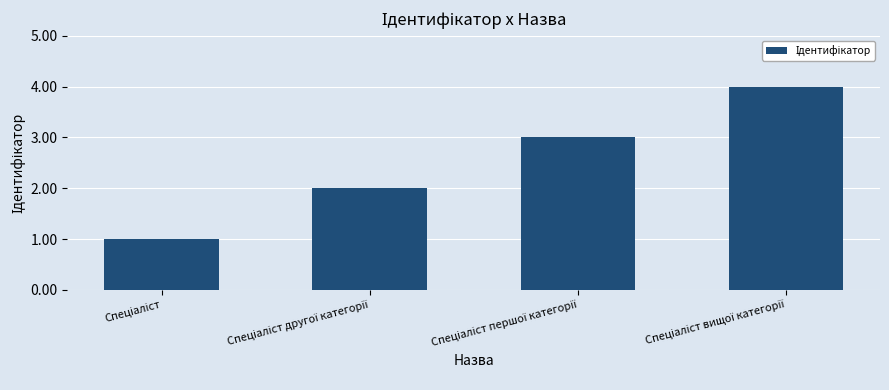

What is the difference between the maximum and minimum values?

3